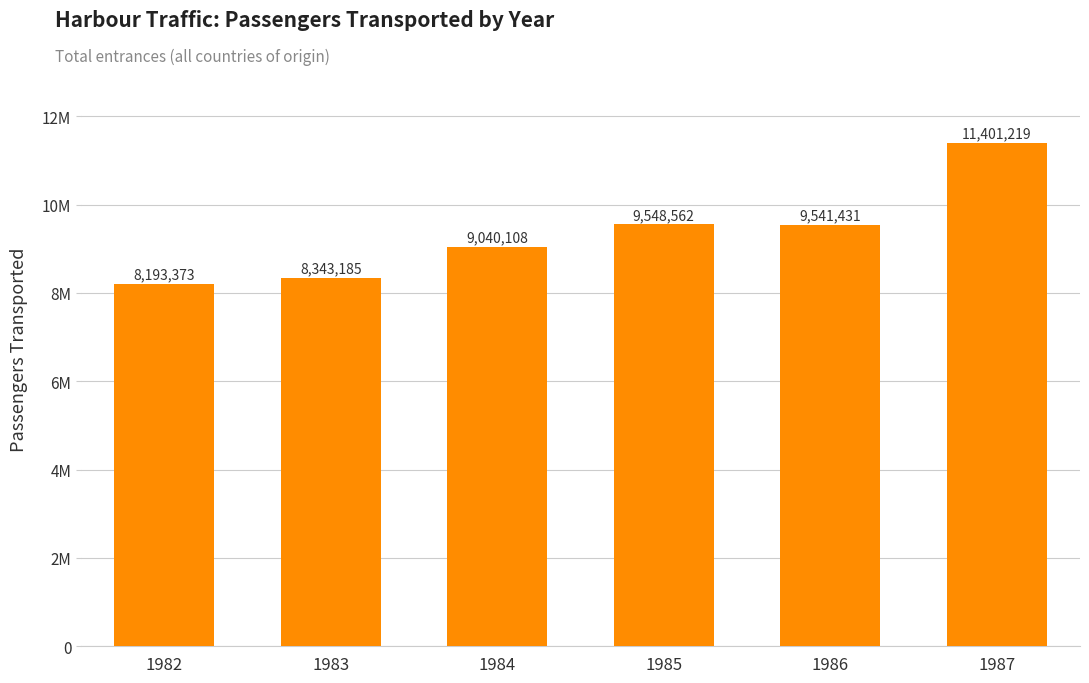

What is the value of the 2nd bar from the left?

8343185